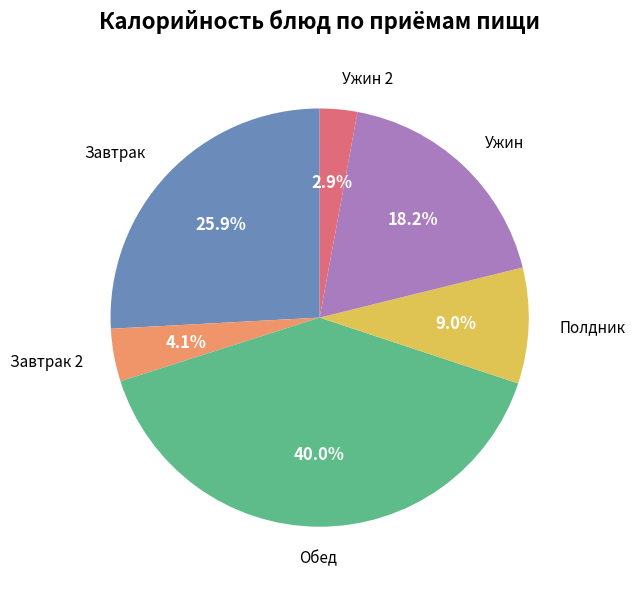

Is the sum of Завтрак and Завтрак 2 greater than half?

No